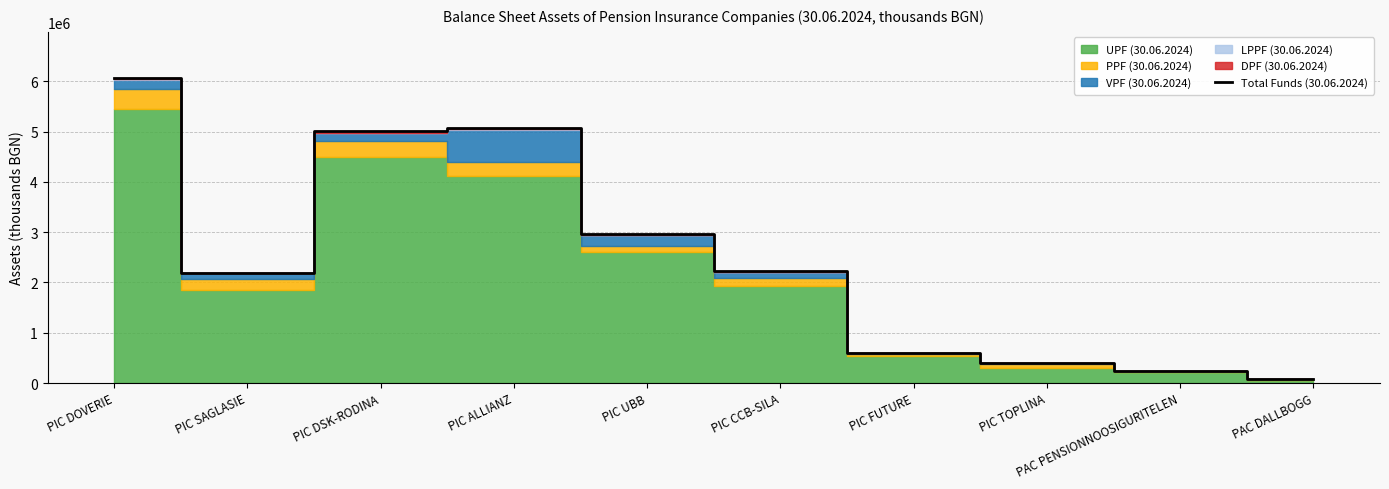

Which has a higher value, PIC DSK-RODINA or PIC FUTURE?

PIC DSK-RODINA